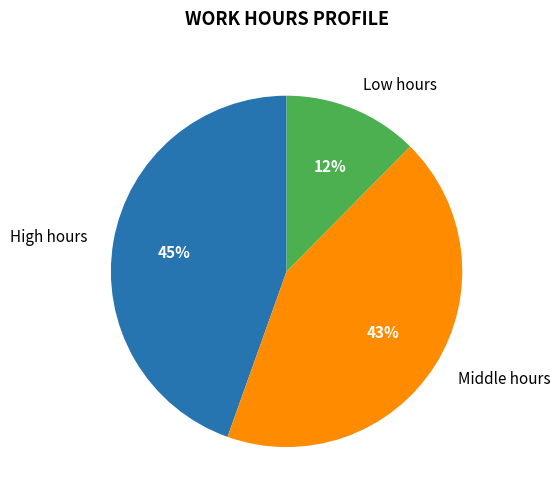

To the nearest percent, what is the average slice percentage?

33%